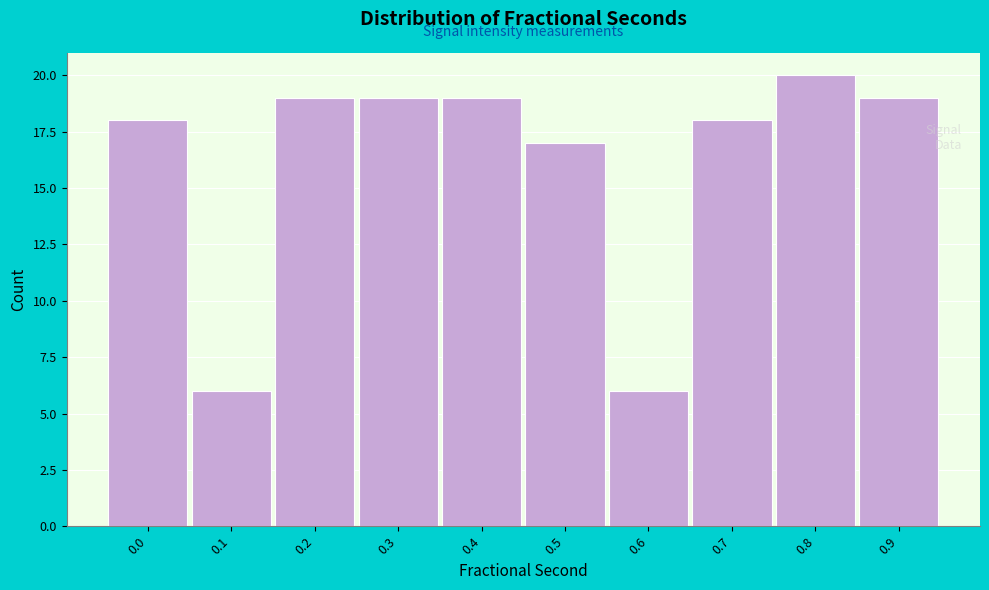

Reading left to right, transcribe all the data shown in this chart.

0.0=18	0.1=6	0.2=19	0.3=19	0.4=19	0.5=17	0.6=6	0.7=18	0.8=20	0.9=19